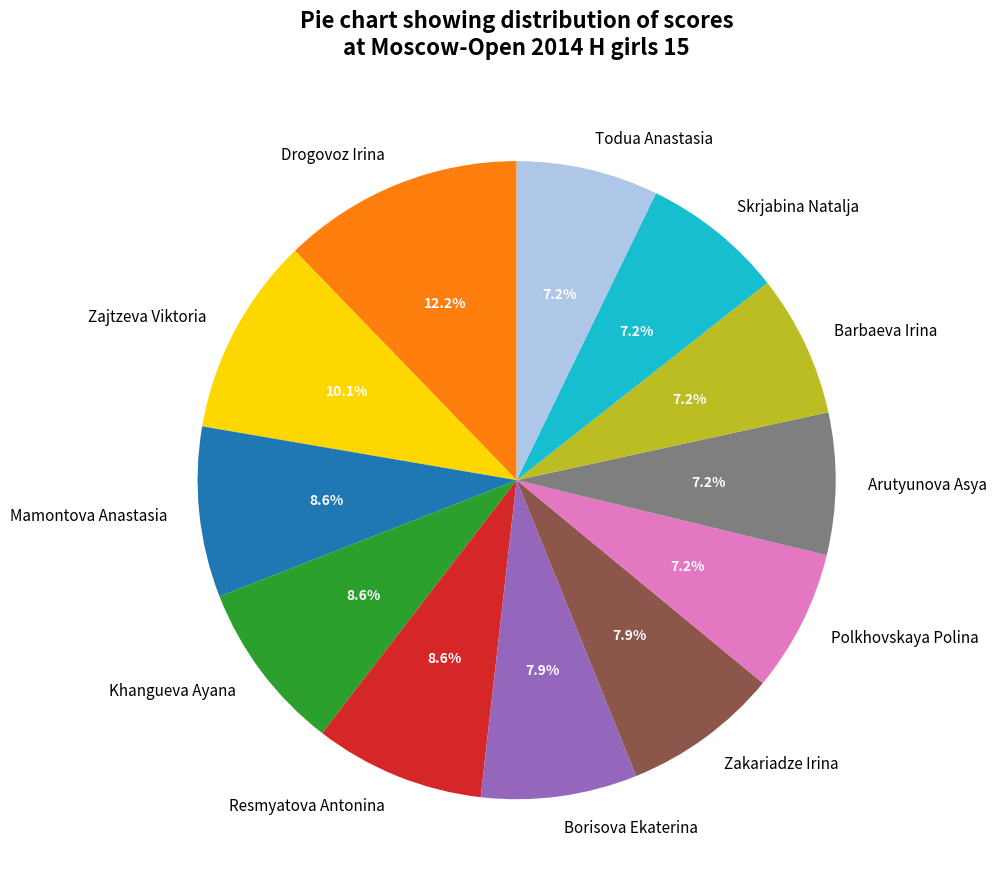

Which has a higher value, Zajtzeva Viktoria or Mamontova Anastasia?

Zajtzeva Viktoria